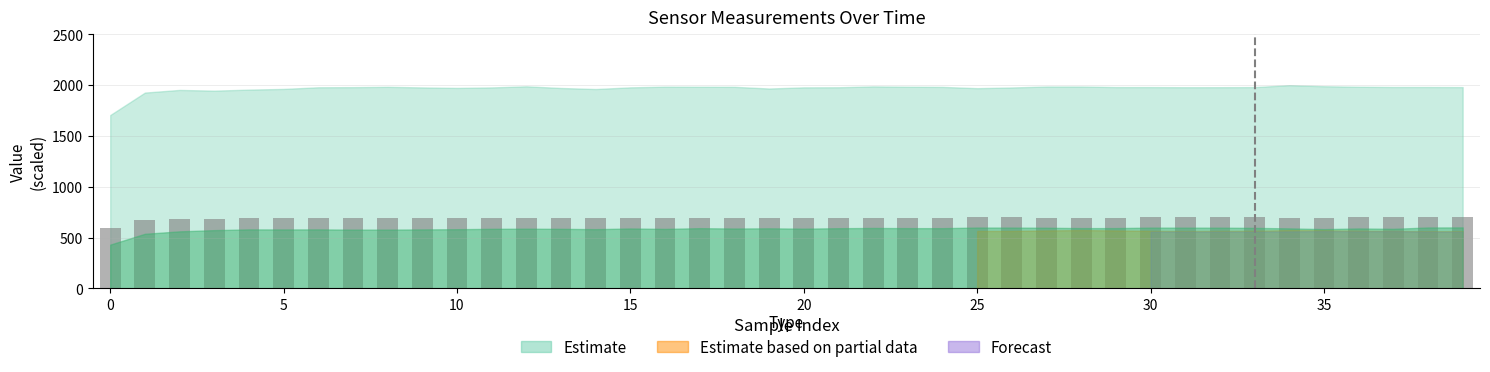

What is the value of the 8th bar from the left?

689.5